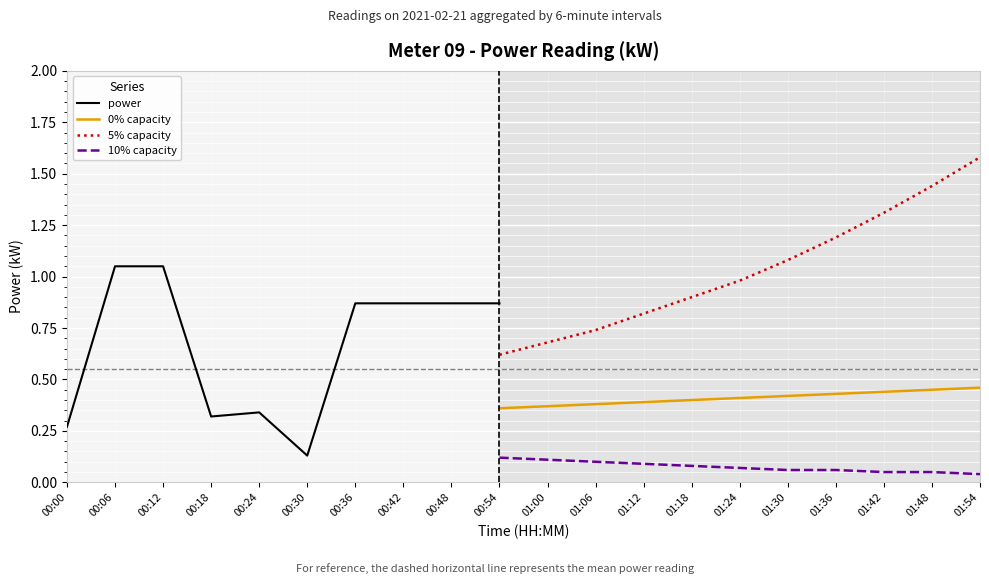

Between 00:42 and 00:54, which is larger?

00:42